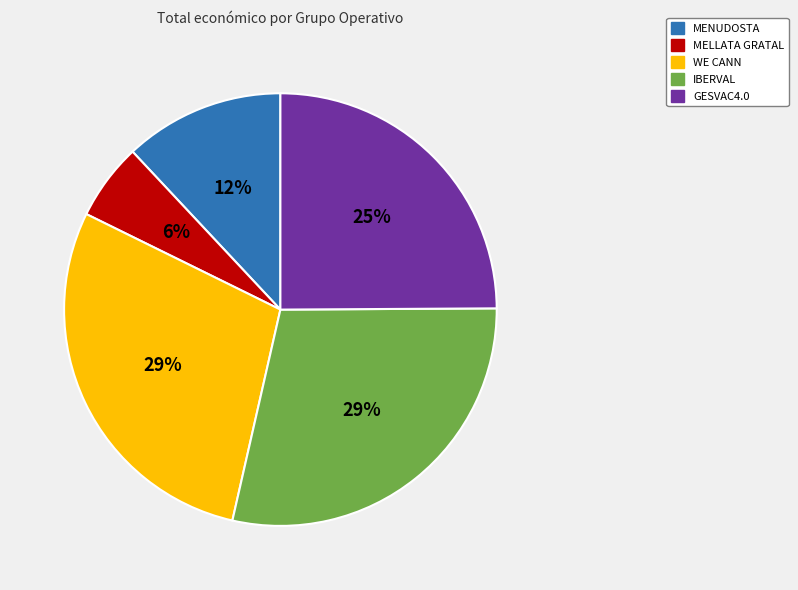

To the nearest percent, what portion does IBERVAL represent?

29%